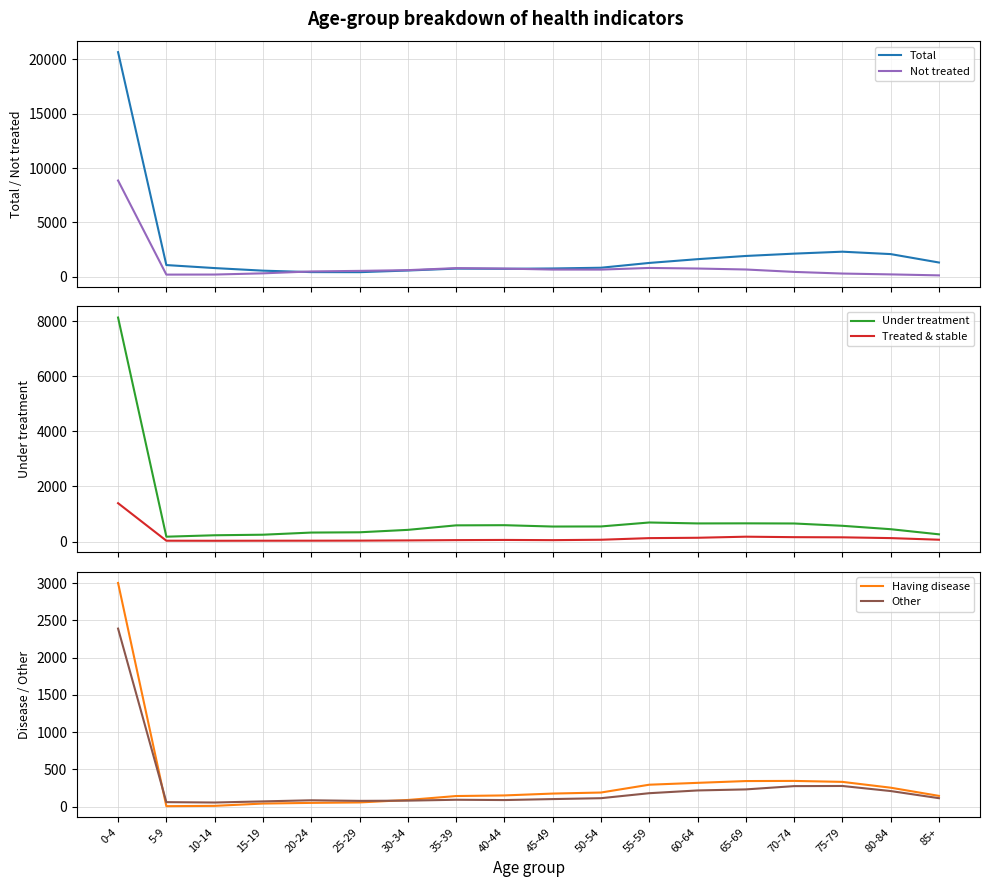

The value of Not treated at 65-69 is 408. True or false?

False